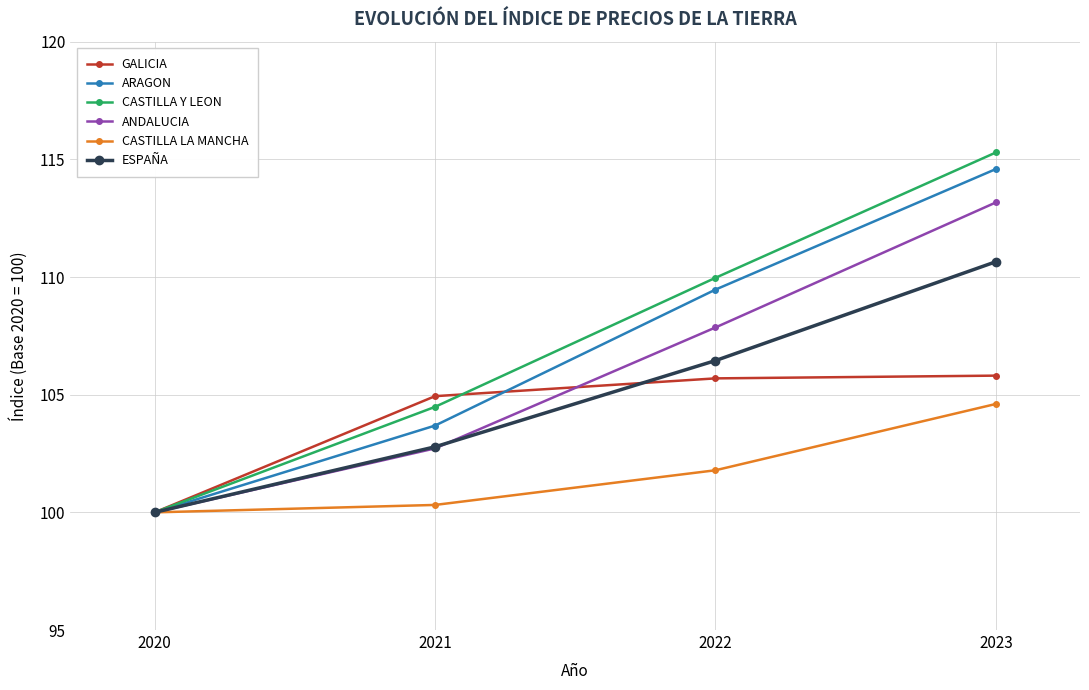

How many distinct data groups are displayed?

6